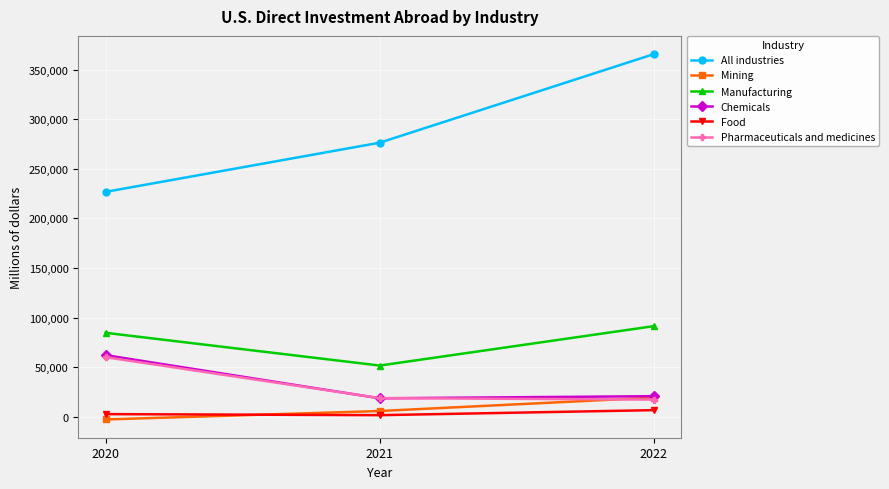

The value of Manufacturing at 2021 is 20230. True or false?

False